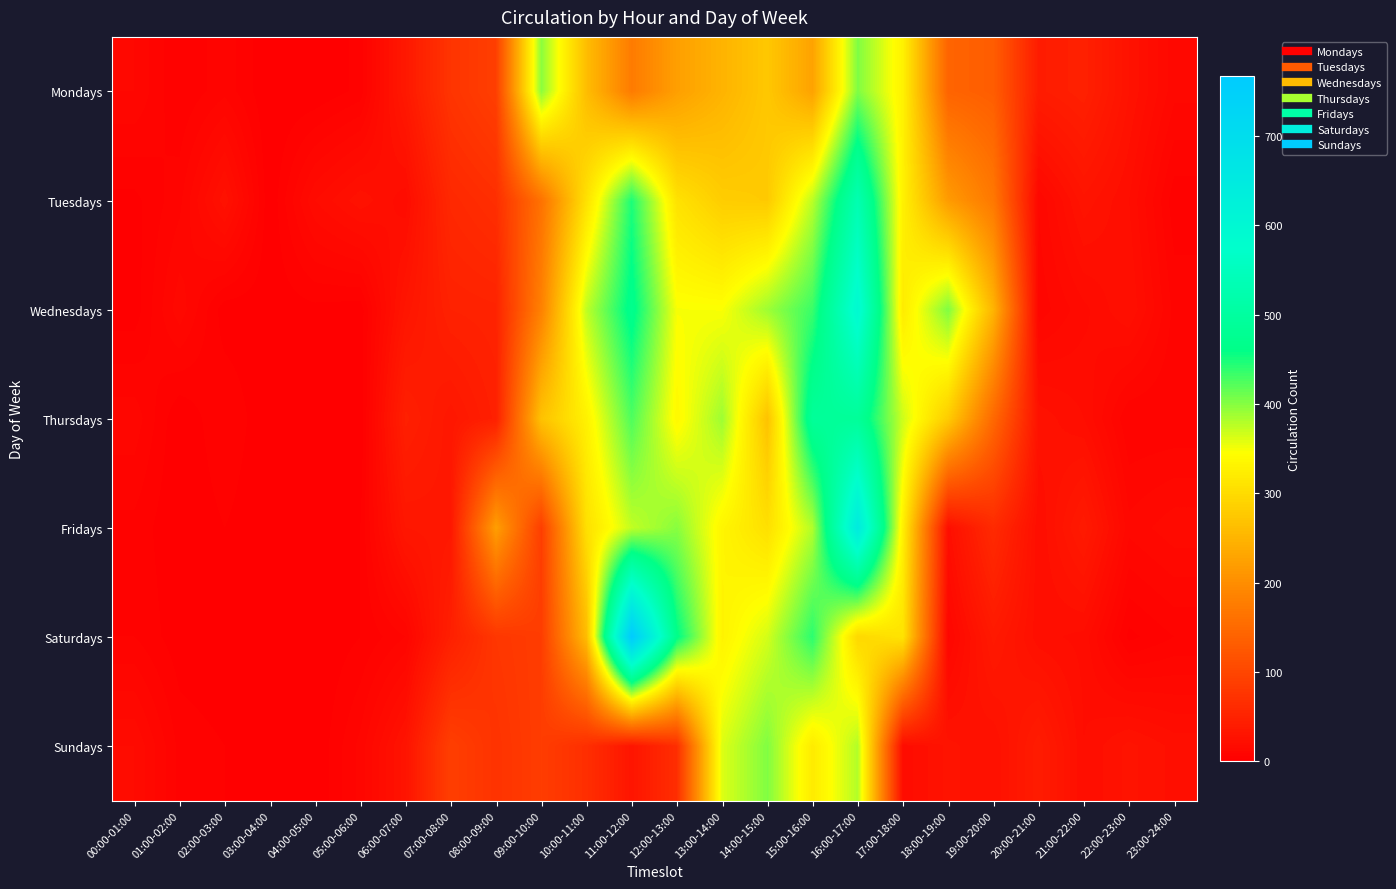

Reading left to right, transcribe all the data shown in this chart.

Mondays: 00:00-01:00=12	01:00-02:00=3	02:00-03:00=8	03:00-04:00=0	04:00-05:00=0	05:00-06:00=4	06:00-07:00=36	07:00-08:00=75	08:00-09:00=90	09:00-10:00=397	10:00-11:00=261	11:00-12:00=175	12:00-13:00=223	13:00-14:00=249	14:00-15:00=275	15:00-16:00=227	16:00-17:00=403	17:00-18:00=329	18:00-19:00=142	19:00-20:00=133	20:00-21:00=41	21:00-22:00=47	22:00-23:00=27	23:00-24:00=13
Tuesdays: 00:00-01:00=2	01:00-02:00=8	02:00-03:00=26	03:00-04:00=0	04:00-05:00=18	05:00-06:00=26	06:00-07:00=19	07:00-08:00=58	08:00-09:00=67	09:00-10:00=162	10:00-11:00=308	11:00-12:00=447	12:00-13:00=309	13:00-14:00=282	14:00-15:00=278	15:00-16:00=376	16:00-17:00=530	17:00-18:00=328	18:00-19:00=218	19:00-20:00=171	20:00-21:00=12	21:00-22:00=29	22:00-23:00=21	23:00-24:00=4
Wednesdays: 00:00-01:00=1	01:00-02:00=14	02:00-03:00=1	03:00-04:00=1	04:00-05:00=2	05:00-06:00=1	06:00-07:00=31	07:00-08:00=48	08:00-09:00=50	09:00-10:00=183	10:00-11:00=374	11:00-12:00=470	12:00-13:00=348	13:00-14:00=347	14:00-15:00=389	15:00-16:00=434	16:00-17:00=595	17:00-18:00=321	18:00-19:00=403	19:00-20:00=250	20:00-21:00=10	21:00-22:00=17	22:00-23:00=24	23:00-24:00=8
Thursdays: 00:00-01:00=11	01:00-02:00=0	02:00-03:00=6	03:00-04:00=0	04:00-05:00=0	05:00-06:00=0	06:00-07:00=46	07:00-08:00=34	08:00-09:00=46	09:00-10:00=268	10:00-11:00=329	11:00-12:00=425	12:00-13:00=338	13:00-14:00=389	14:00-15:00=268	15:00-16:00=489	16:00-17:00=489	17:00-18:00=368	18:00-19:00=280	19:00-20:00=149	20:00-21:00=26	21:00-22:00=21	22:00-23:00=6	23:00-24:00=6
Fridays: 00:00-01:00=5	01:00-02:00=0	02:00-03:00=3	03:00-04:00=0	04:00-05:00=1	05:00-06:00=3	06:00-07:00=33	07:00-08:00=35	08:00-09:00=222	09:00-10:00=89	10:00-11:00=306	11:00-12:00=373	12:00-13:00=399	13:00-14:00=334	14:00-15:00=306	15:00-16:00=380	16:00-17:00=649	17:00-18:00=327	18:00-19:00=22	19:00-20:00=61	20:00-21:00=21	21:00-22:00=38	22:00-23:00=13	23:00-24:00=17
Saturdays: 00:00-01:00=6	01:00-02:00=1	02:00-03:00=0	03:00-04:00=0	04:00-05:00=0	05:00-06:00=3	06:00-07:00=9	07:00-08:00=46	08:00-09:00=78	09:00-10:00=87	10:00-11:00=260	11:00-12:00=767	12:00-13:00=464	13:00-14:00=331	14:00-15:00=365	15:00-16:00=441	16:00-17:00=296	17:00-18:00=311	18:00-19:00=11	19:00-20:00=37	20:00-21:00=22	21:00-22:00=20	22:00-23:00=2	23:00-24:00=6
Sundays: 00:00-01:00=18	01:00-02:00=5	02:00-03:00=3	03:00-04:00=0	04:00-05:00=0	05:00-06:00=10	06:00-07:00=29	07:00-08:00=90	08:00-09:00=73	09:00-10:00=87	10:00-11:00=67	11:00-12:00=31	12:00-13:00=66	13:00-14:00=361	14:00-15:00=402	15:00-16:00=321	16:00-17:00=380	17:00-18:00=19	18:00-19:00=28	19:00-20:00=24	20:00-21:00=41	21:00-22:00=21	22:00-23:00=28	23:00-24:00=23